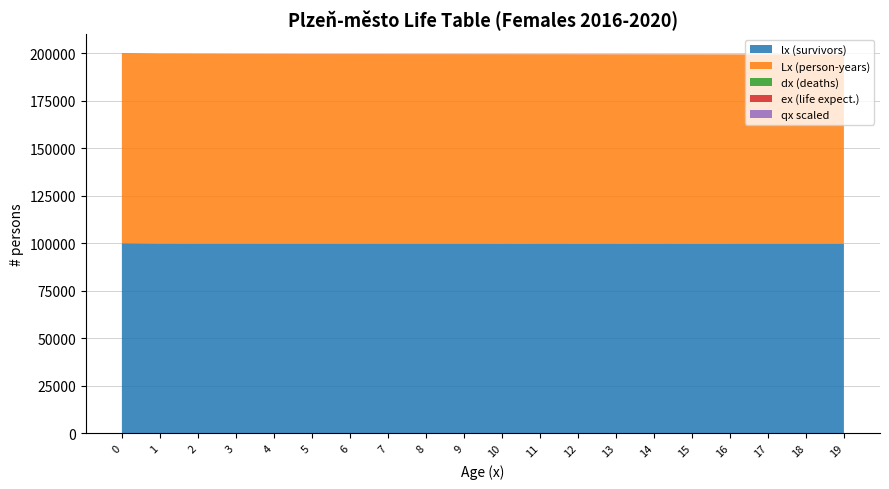

What is the highest value of the lx (survivors) series?

100000.0